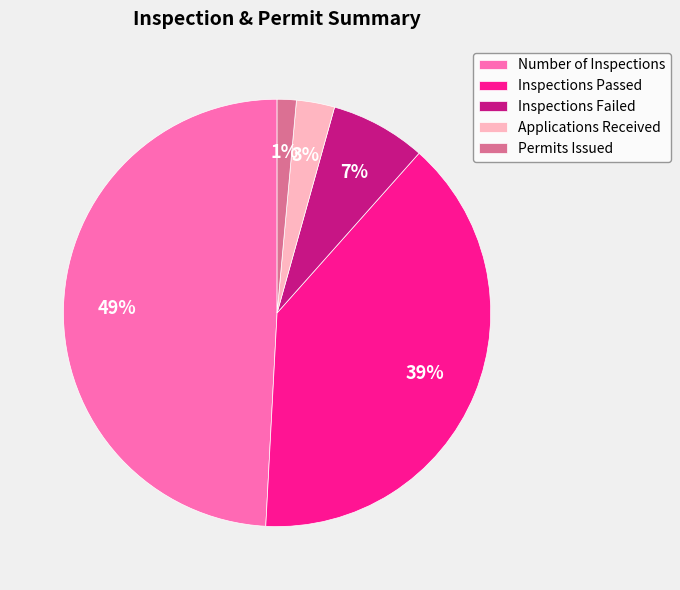

Combined, do Number of Inspections and Applications Received account for over 50%?

Yes